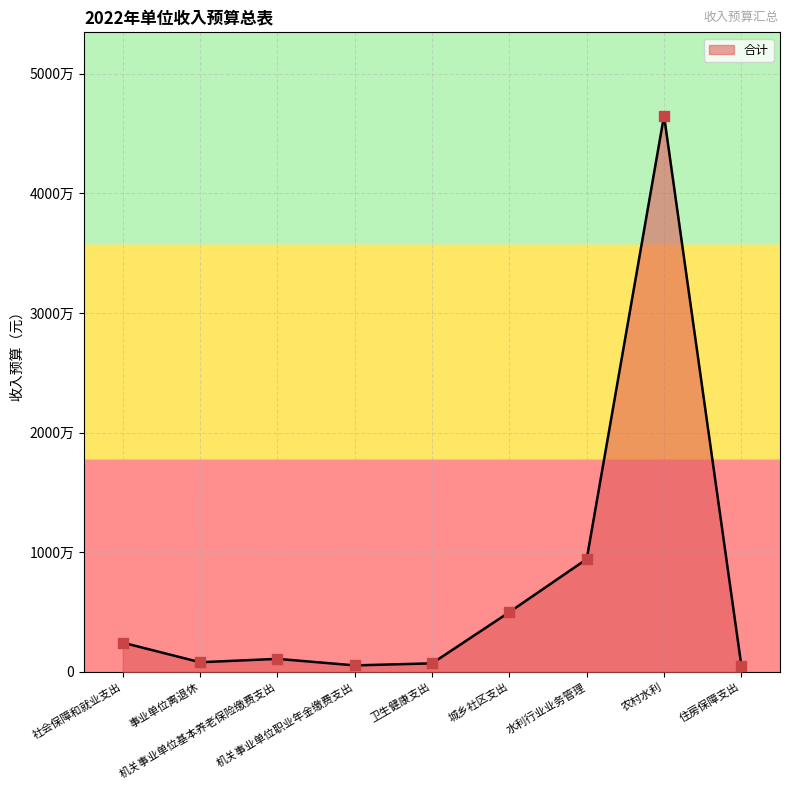

What is the change in value from 事业单位离退休 to 水利行业业务管理?

+8623100